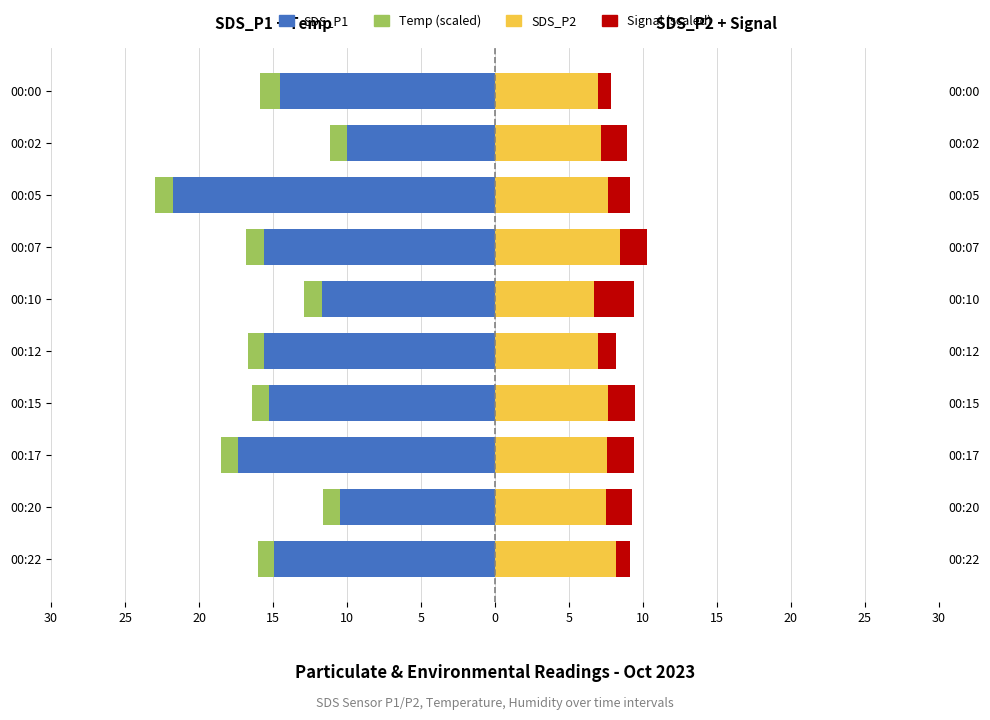

What is the minimum value shown in the chart?

-21.8